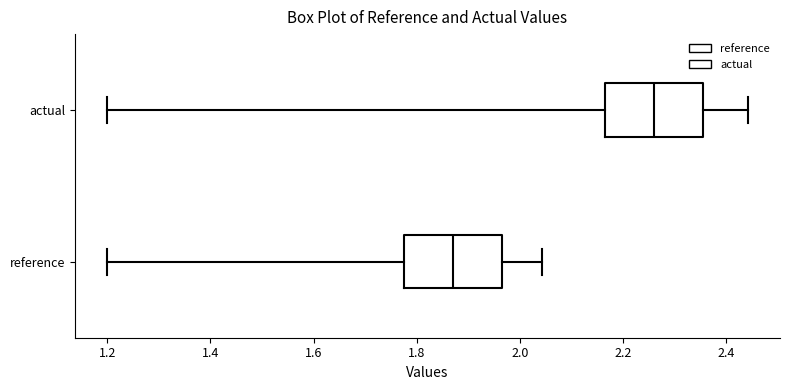

Reading bottom to top, transcribe this box plot: for each box, give where its median line is, the range the box spans, and where its two whiskers end, as read against the x-axis. The values are not printed on the chart, so give them approximately, as read against the axis.

reference: median 1.88, box 1.78 to 1.96, whiskers 1.20 to 2.04
actual: median 2.26, box 2.16 to 2.36, whiskers 1.20 to 2.44